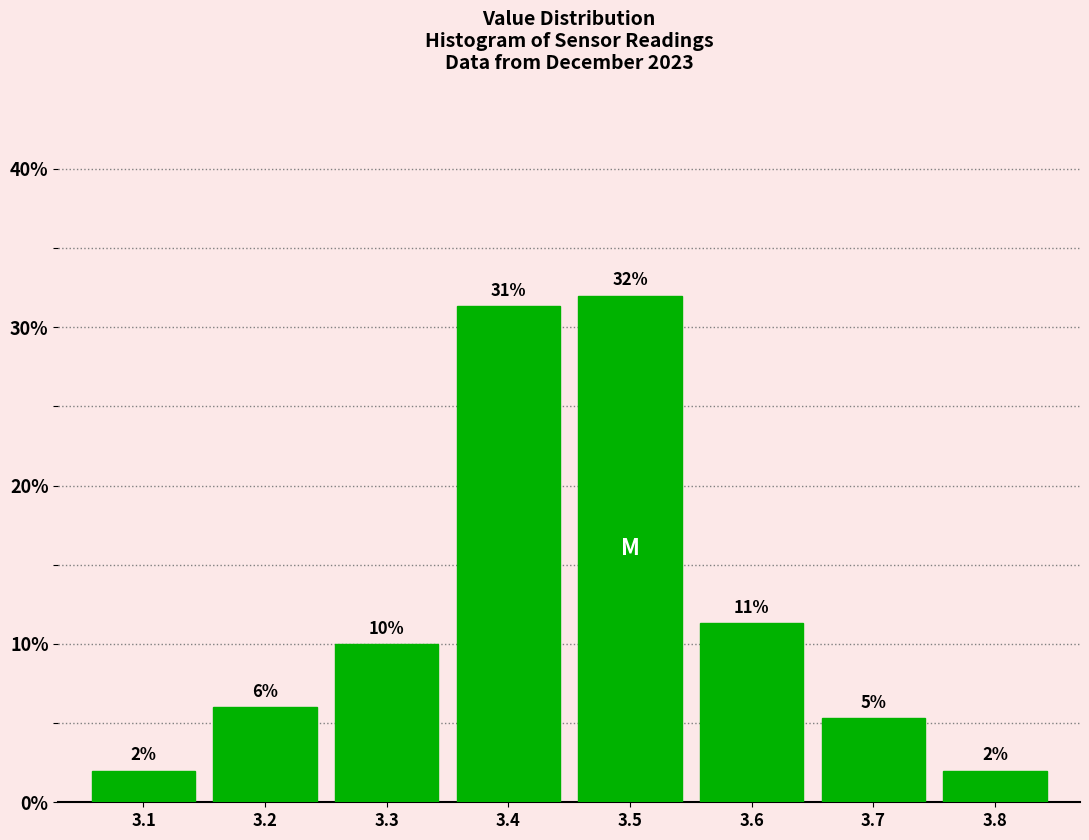

What is the value of the 4th bar from the left?

31.3